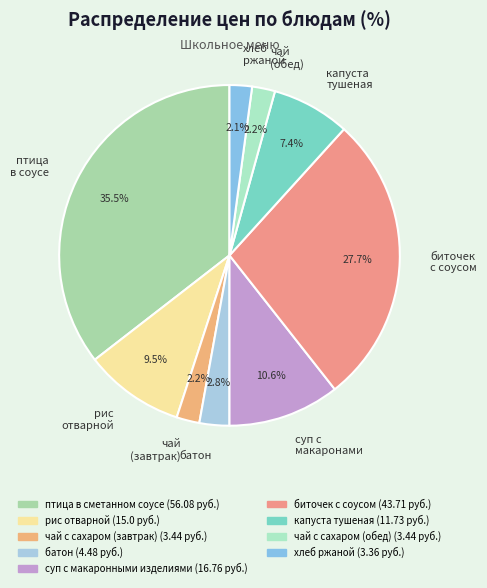

How many segments does this pie chart have?

9